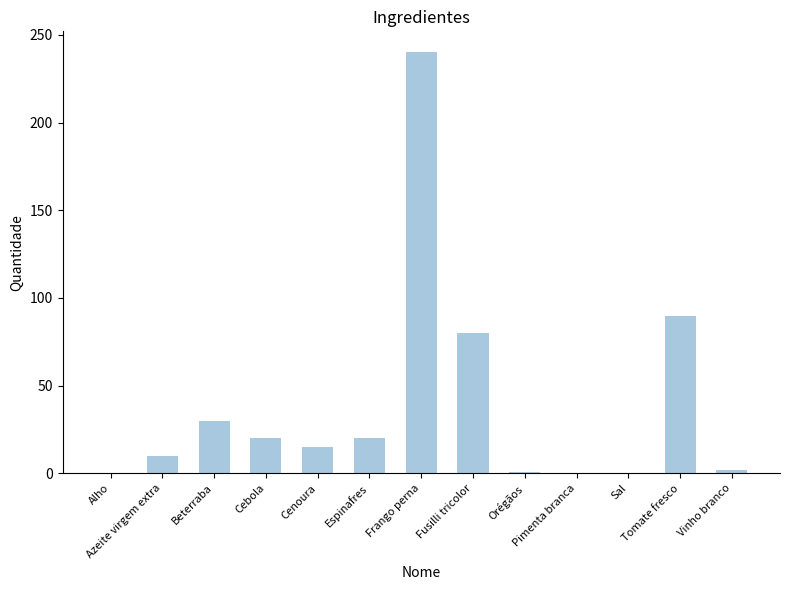

What is the sum of all values?

509.1